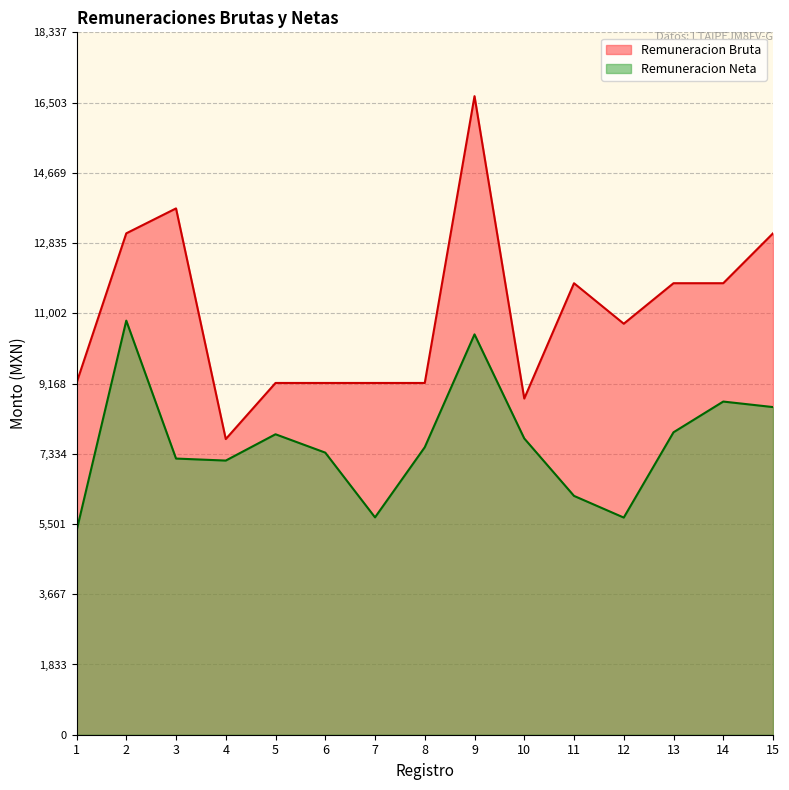

Rank the series at 1 from highest to lowest value.

Remuneracion Bruta, Remuneracion Neta